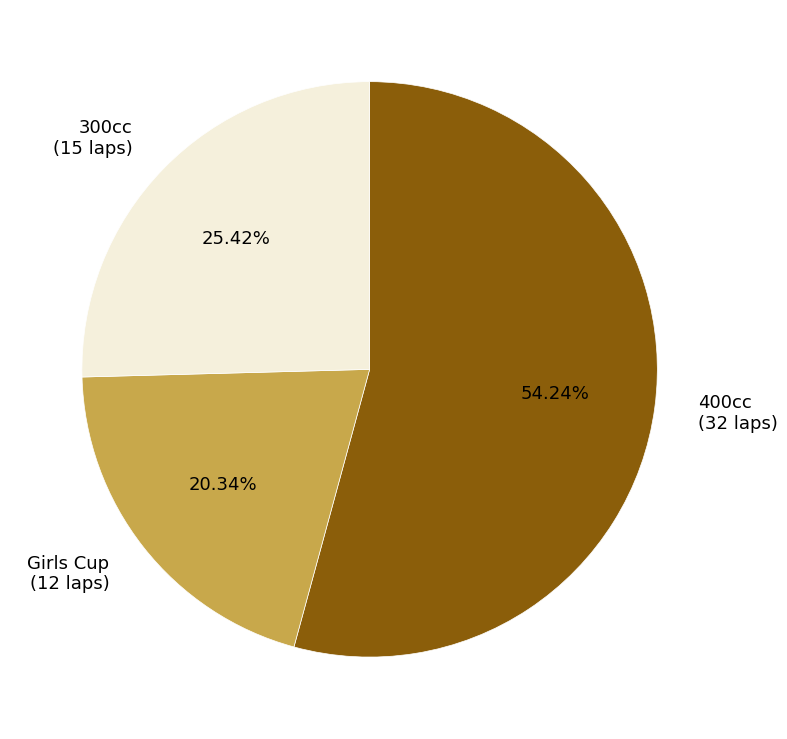

To the nearest percent, what percentage of the pie is 300cc?

25%